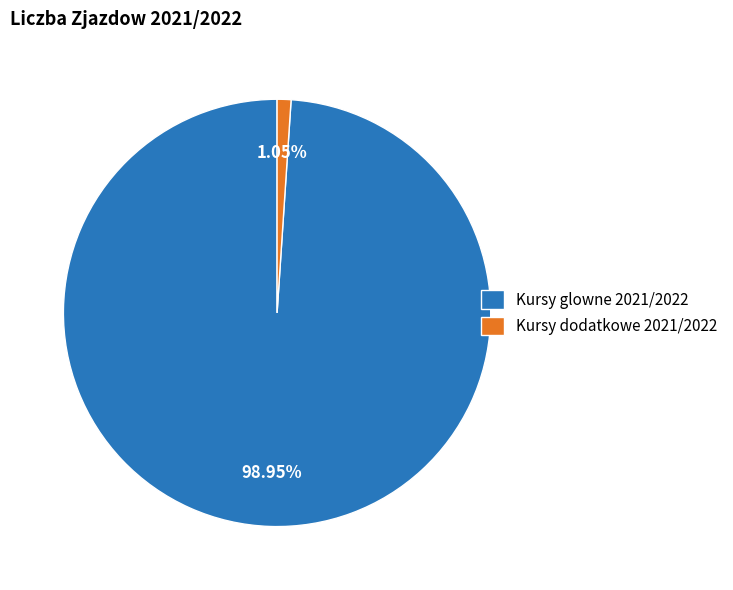

Rank the categories by value from highest to lowest.

Kursy glowne 2021/2022, Kursy dodatkowe 2021/2022